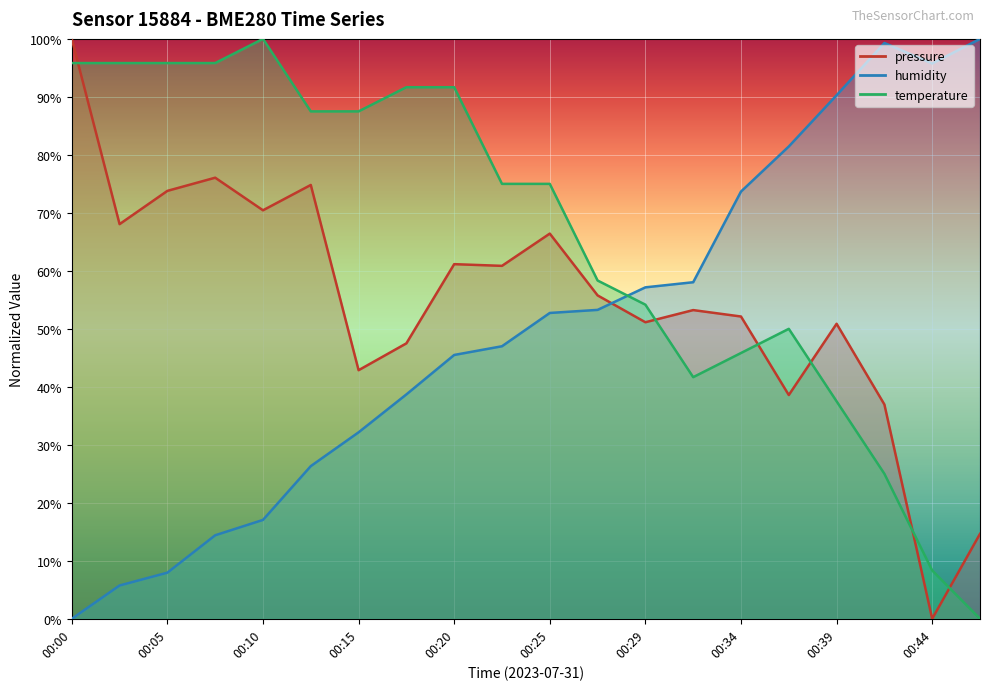

How many distinct data groups are displayed?

3